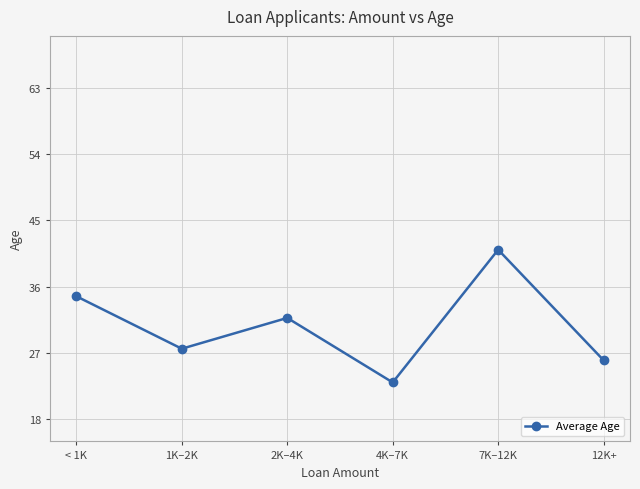

Where is the data nearest to the value 32?

2K–4K